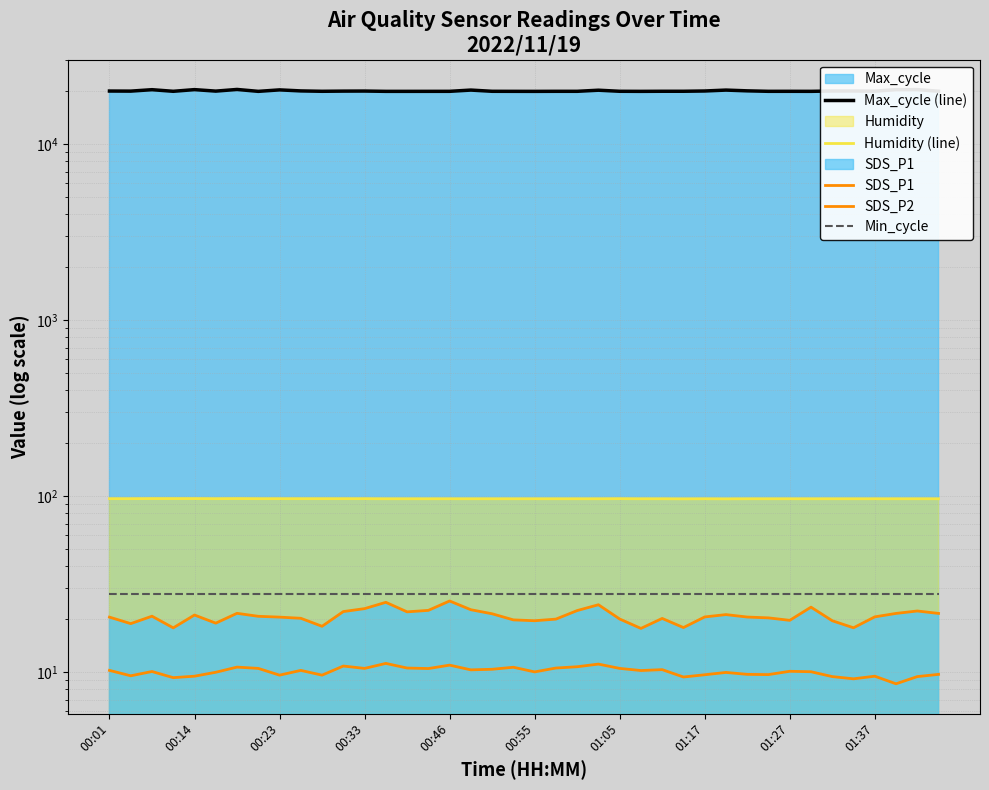

Reading left to right, extract all data points from this chart.

Max_cycle (line): 20113.0	20091.0	20471.0	20044.0	20489.0	20093.0	20535.0	20030.0	20419.0	20145.0	20045.0	20092.0	20109.0	20030.0	20030.0	20033.0	20037.0	20367.0	20045.0	20034.0	20026.0	20042.0	20041.0	20332.0	20049.0	20029.0	20053.0	20053.0	20125.0	20365.0	20164.0	20038.0	20041.0	20033.0	20125.0	20132.0	20081.0	20486.0	20491.0	20069.0
Humidity (line): 97.0	97.0	97.1	97.1	97.1	97.0	97.1	97.0	97.0	97.0	97.0	97.0	97.0	96.9	96.9	96.9	96.9	96.9	96.9	96.9	96.9	96.9	96.9	96.9	97.0	96.9	96.9	96.8	96.9	96.8	96.9	96.9	96.9	96.9	96.9	96.9	96.9	96.9	96.9	96.9
SDS_P1: 20.6	18.9	20.8	17.9	21.1	19.0	21.6	20.8	20.6	20.3	18.2	22.1	23.0	25.0	22.1	22.5	25.4	22.7	21.5	19.9	19.6	20.1	22.4	24.2	20.1	17.8	20.2	17.9	20.6	21.3	20.6	20.4	19.7	23.4	19.6	17.9	20.6	21.6	22.3	21.6
SDS_P2: 10.2	9.6	10.1	9.3	9.5	10.0	10.7	10.5	9.6	10.2	9.6	10.8	10.5	11.2	10.6	10.5	11.0	10.3	10.4	10.7	10.1	10.6	10.8	11.1	10.5	10.2	10.3	9.4	9.7	10.0	9.7	9.7	10.1	10.1	9.4	9.2	9.5	8.6	9.4	9.7
Min_cycle: 28.0	28.0	28.0	28.0	28.0	28.0	28.0	28.0	28.0	28.0	28.0	28.0	28.0	28.0	28.0	28.0	28.0	28.0	28.0	28.0	28.0	28.0	28.0	28.0	28.0	28.0	28.0	28.0	28.0	28.0	28.0	28.0	28.0	28.0	28.0	28.0	28.0	28.0	28.0	28.0